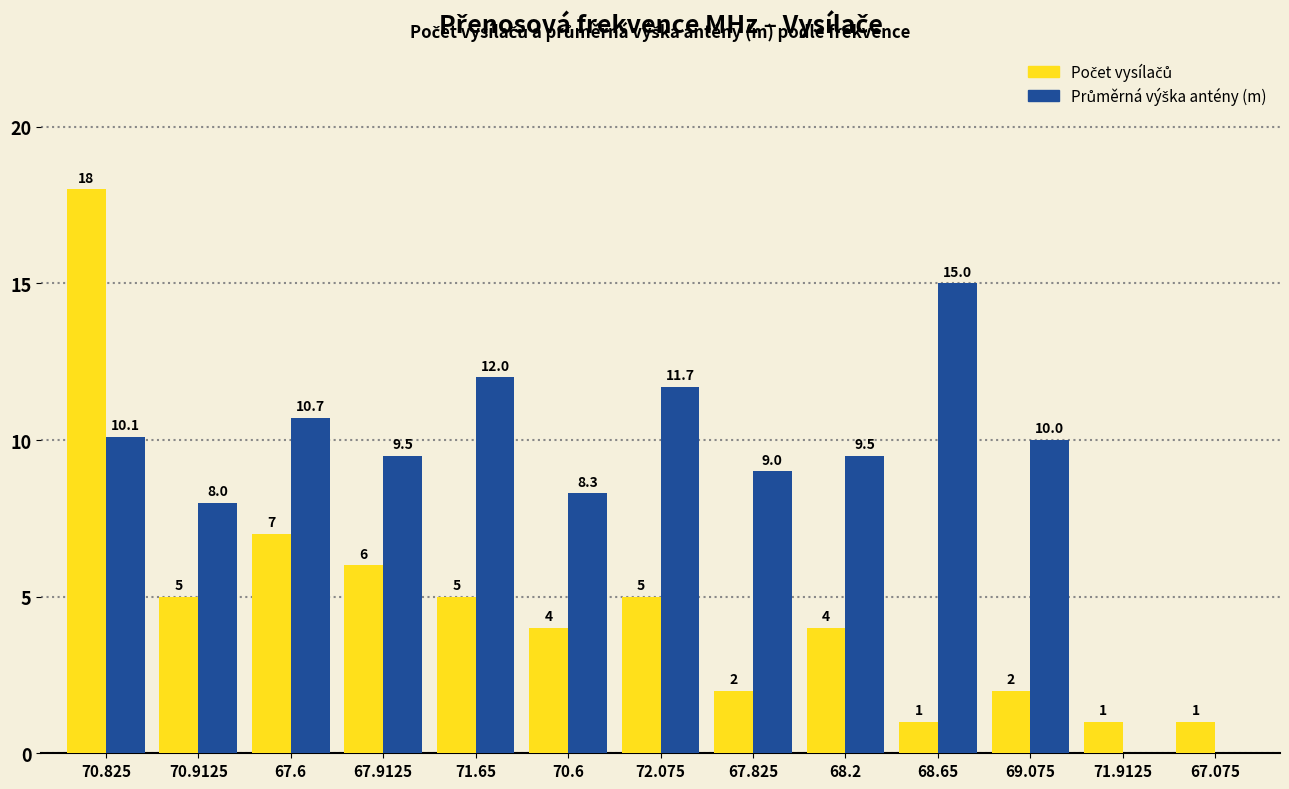

Which label corresponds to the largest value in the chart?

70.825